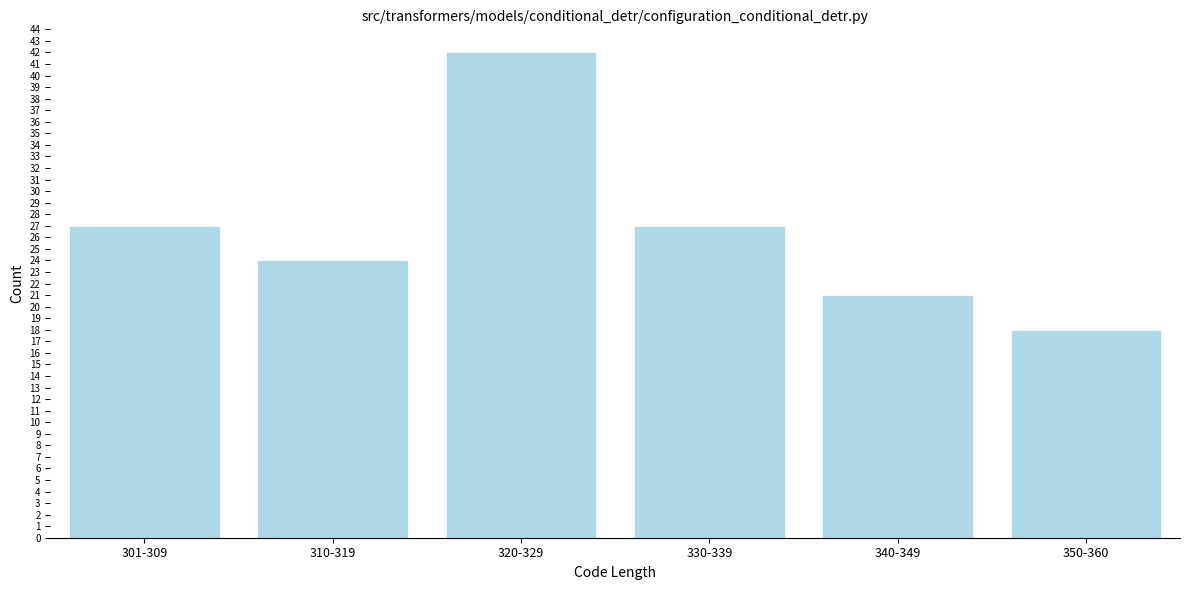

Reading left to right, extract all data points from this chart.

27	24	42	27	21	18